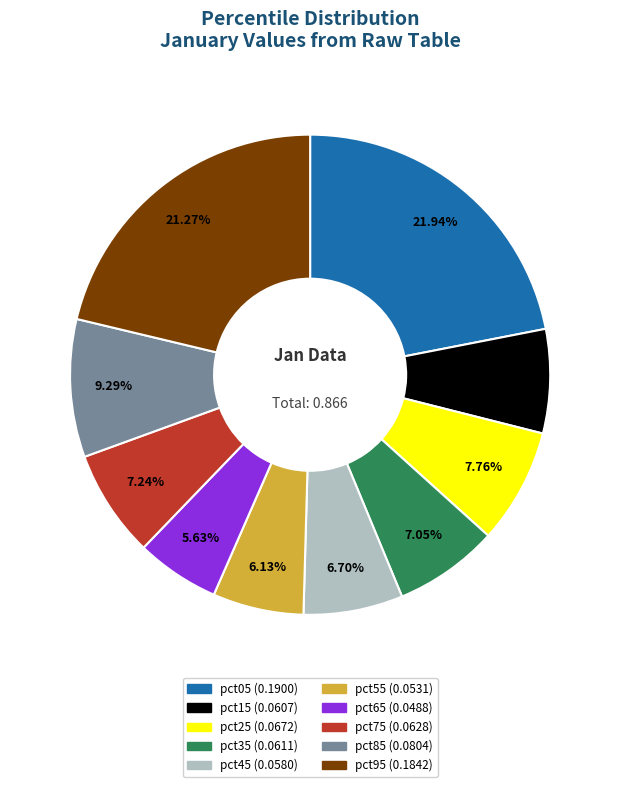

What is the largest slice in the pie chart?

pct05